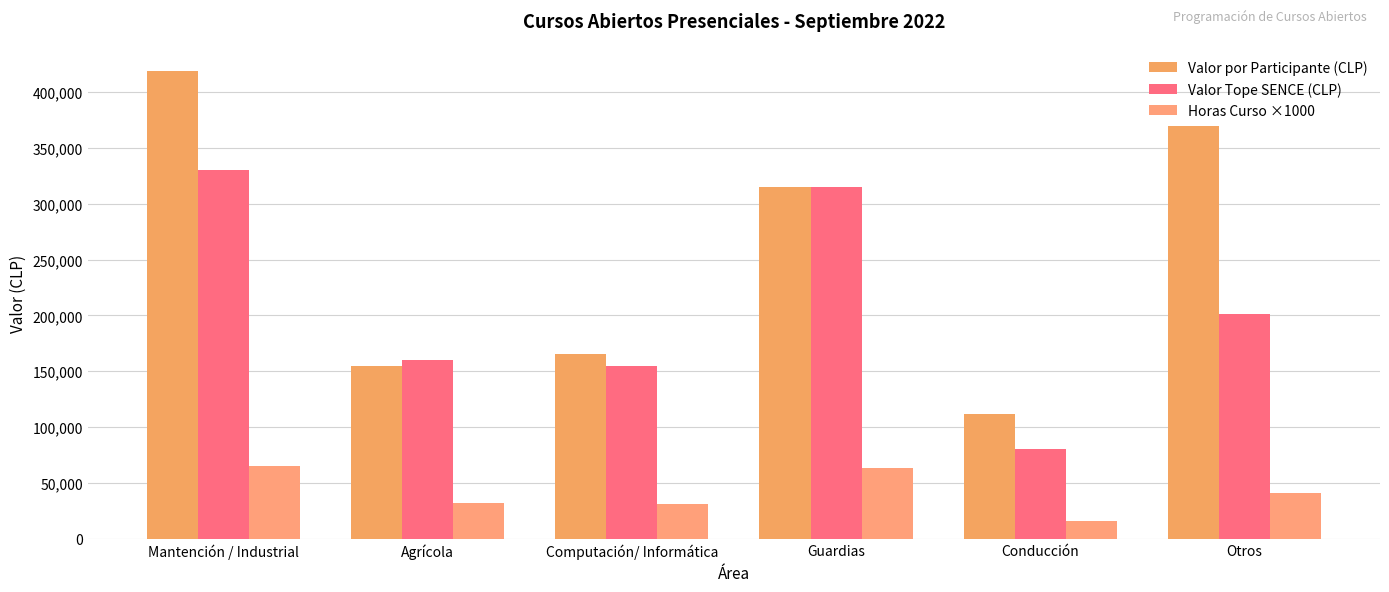

What are all the series names shown in the legend?

Valor por Participante (CLP), Valor Tope SENCE (CLP), Horas Curso ×1000